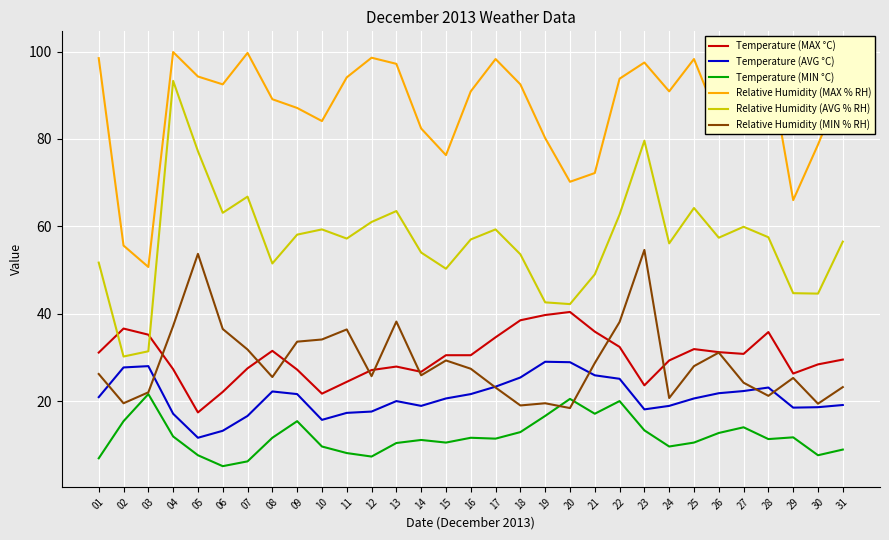

At which label does Temperature (MIN °C) first exceed 11?

02